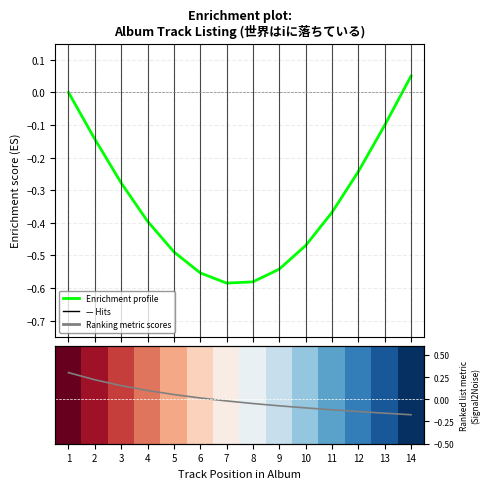

How many values in Enrichment profile are above zero?

1